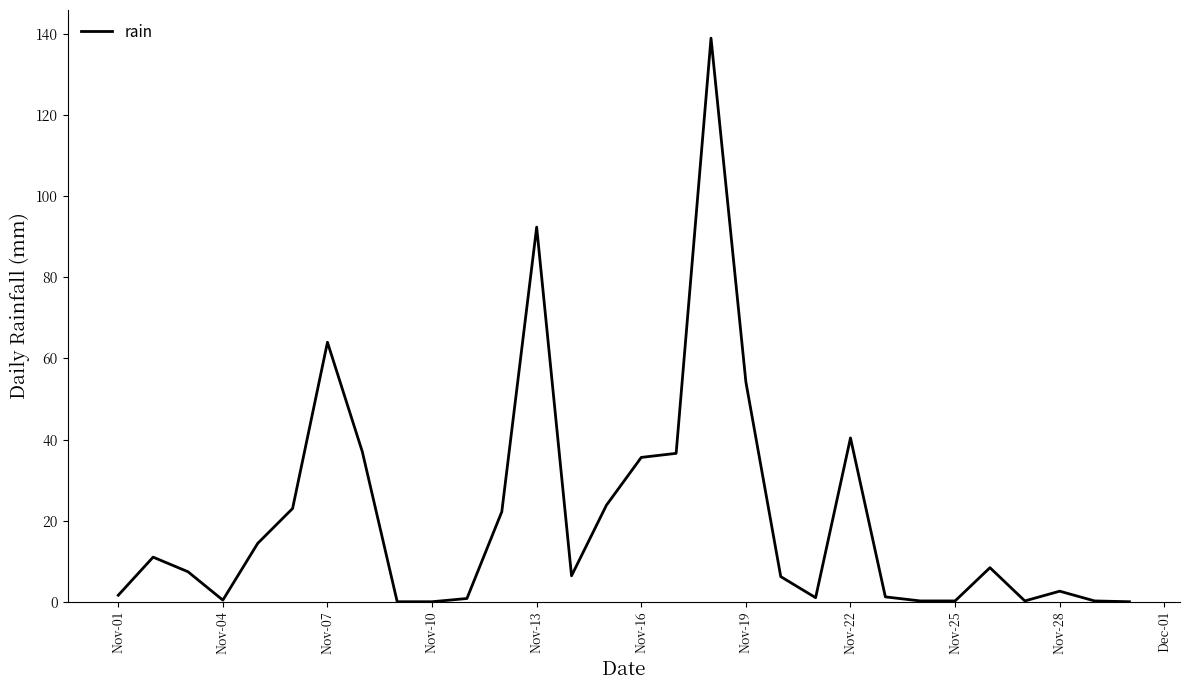

What is the difference between the maximum and minimum values?

139.0